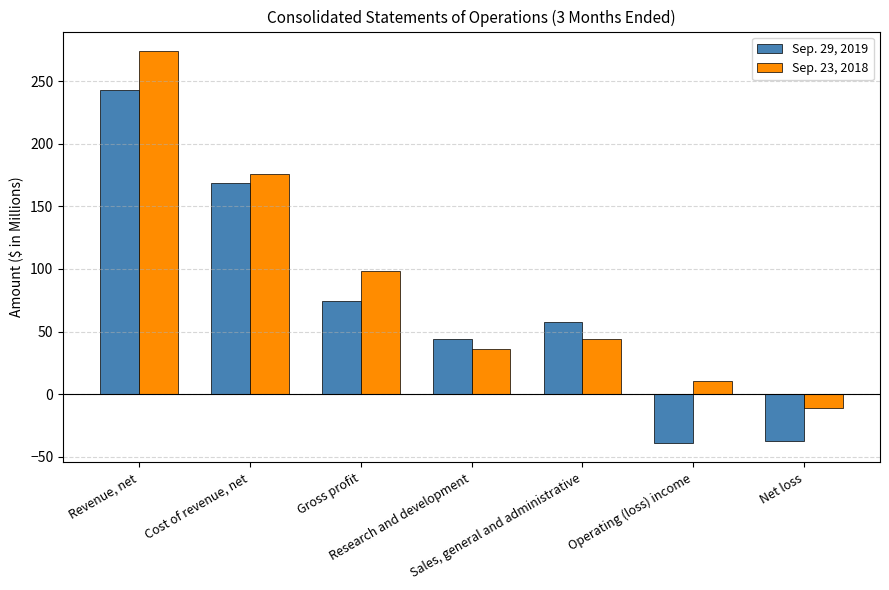

The Sep. 23, 2018 series shows 15.1 at Research and development. True or false?

False